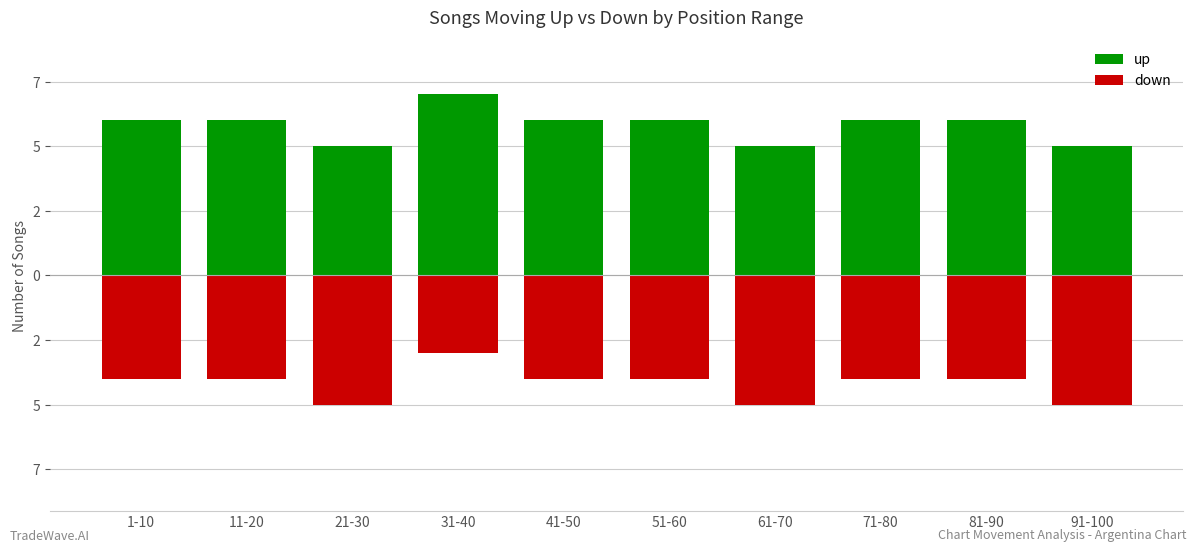

Between 51-60 and 71-80, which series saw the biggest shift?

up